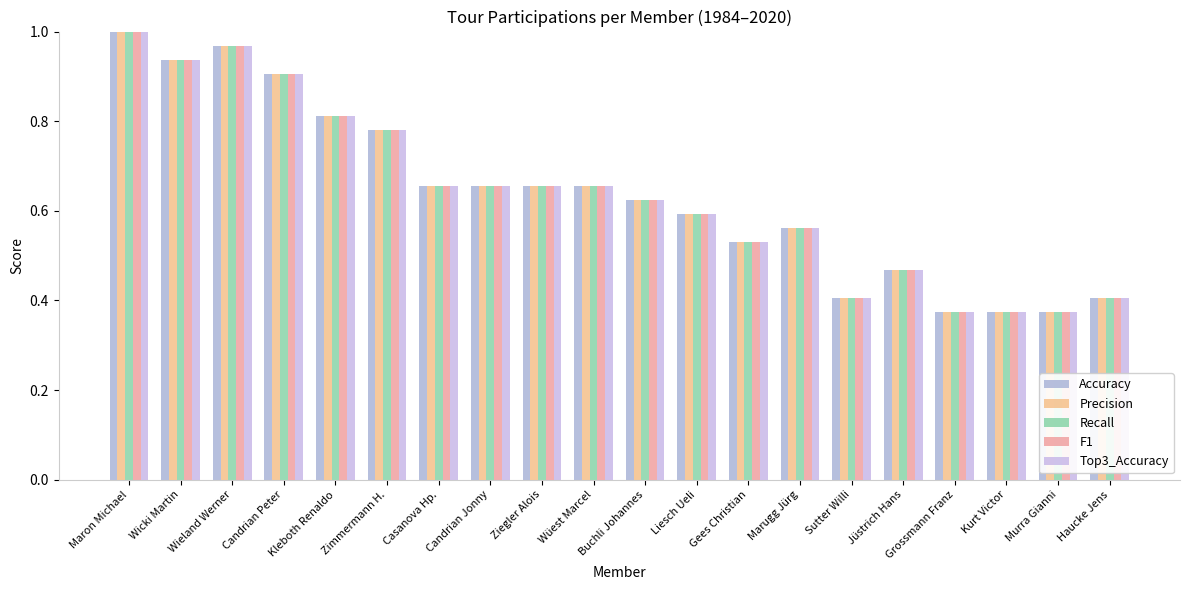

Is it true that Top3_Accuracy equals 0.6 at Liesch Ueli?

True